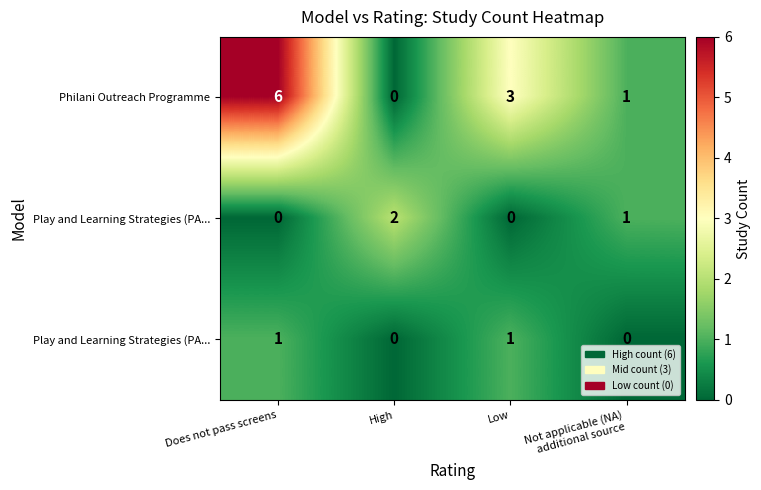

What is the greatest value displayed?

6